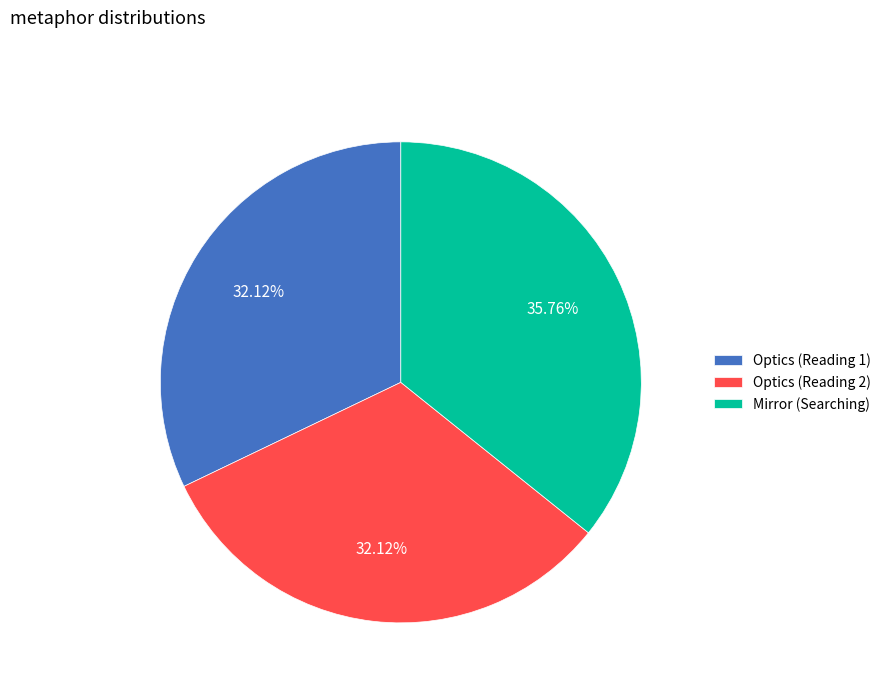

How many segments does this pie chart have?

3